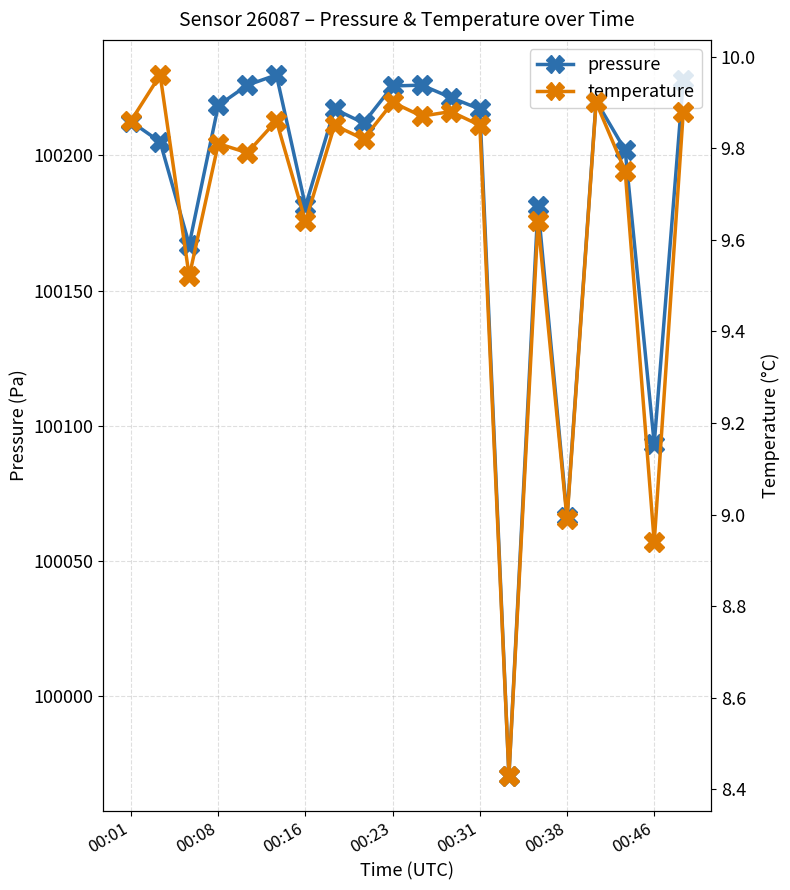

Reading left to right, transcribe all the data shown in this chart.

pressure: 100212.6	100205.0	100167.0	100218.5	100226.1	100229.8	100181.2	100217.2	100212.0	100225.8	100226.1	100221.5	100217.2	99970.3	100181.2	100066.3	100220.2	100201.9	100093.2	100227.8
temperature: 9.9	10.0	9.5	9.8	9.8	9.9	9.6	9.8	9.8	9.9	9.9	9.9	9.8	8.4	9.6	9.0	9.9	9.8	8.9	9.9